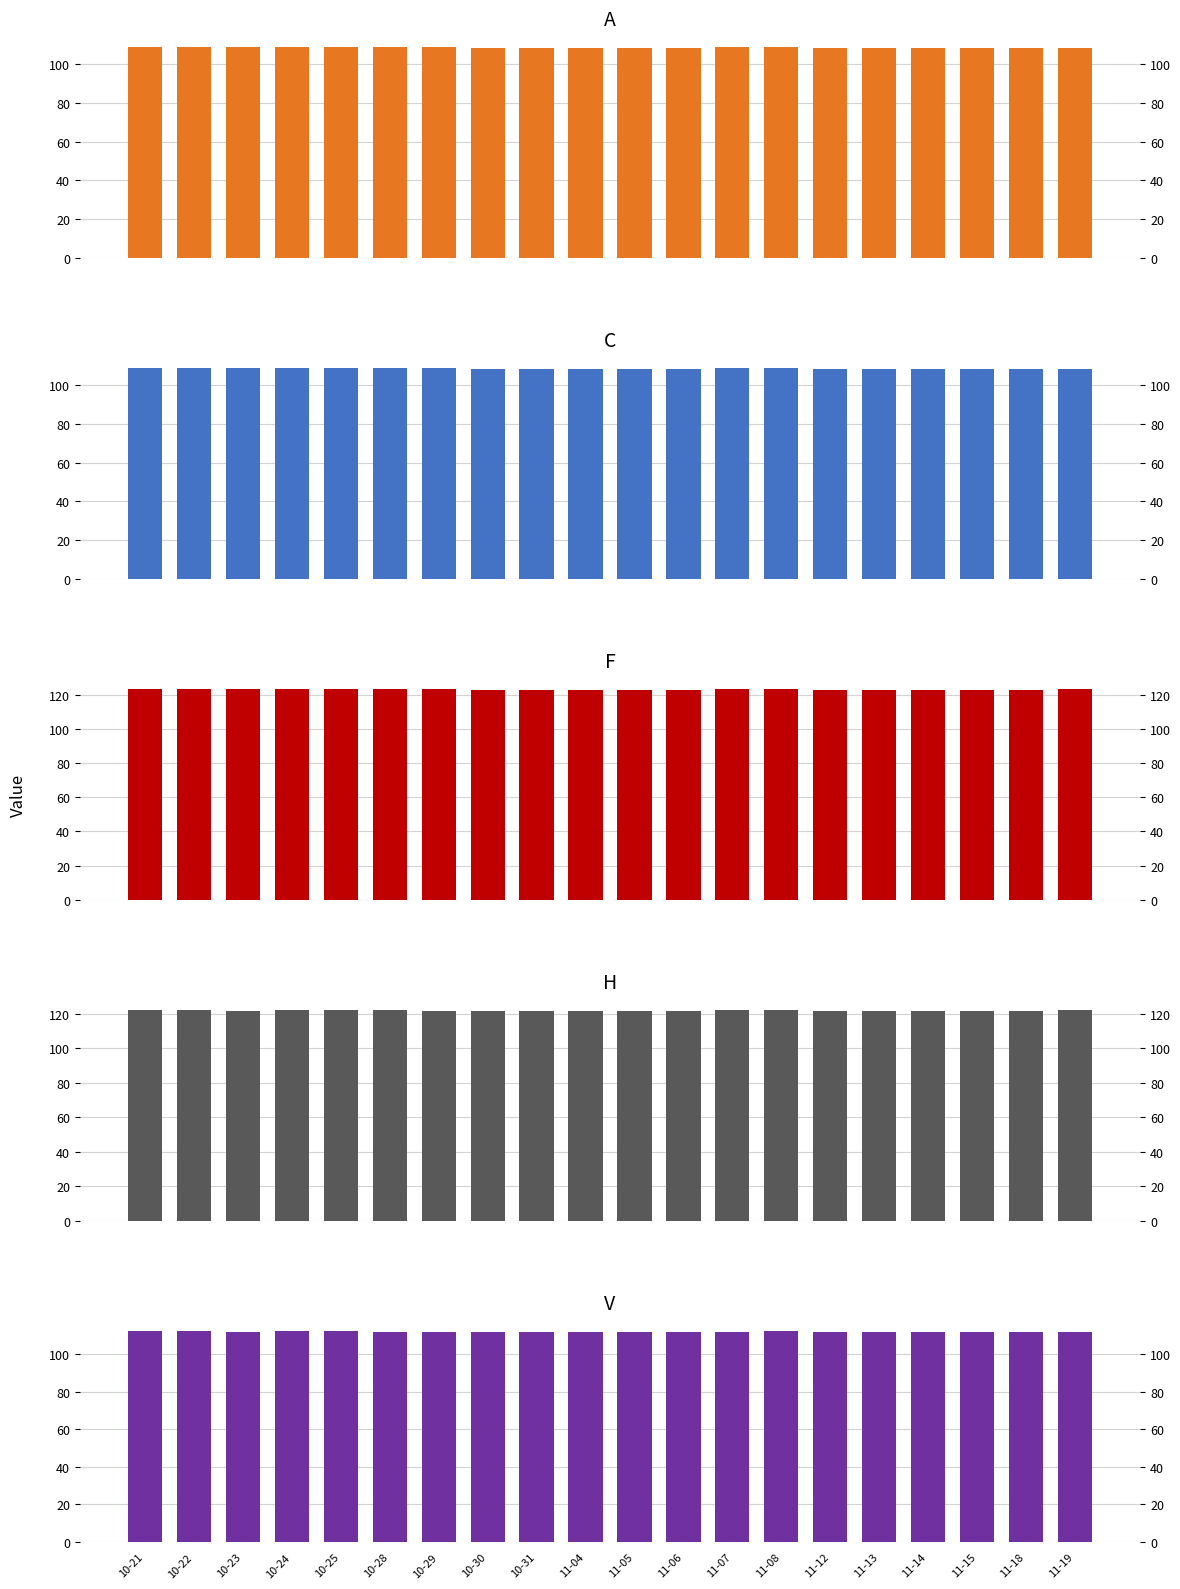

What is the value of the F bar at the 6th from the left?

123.1